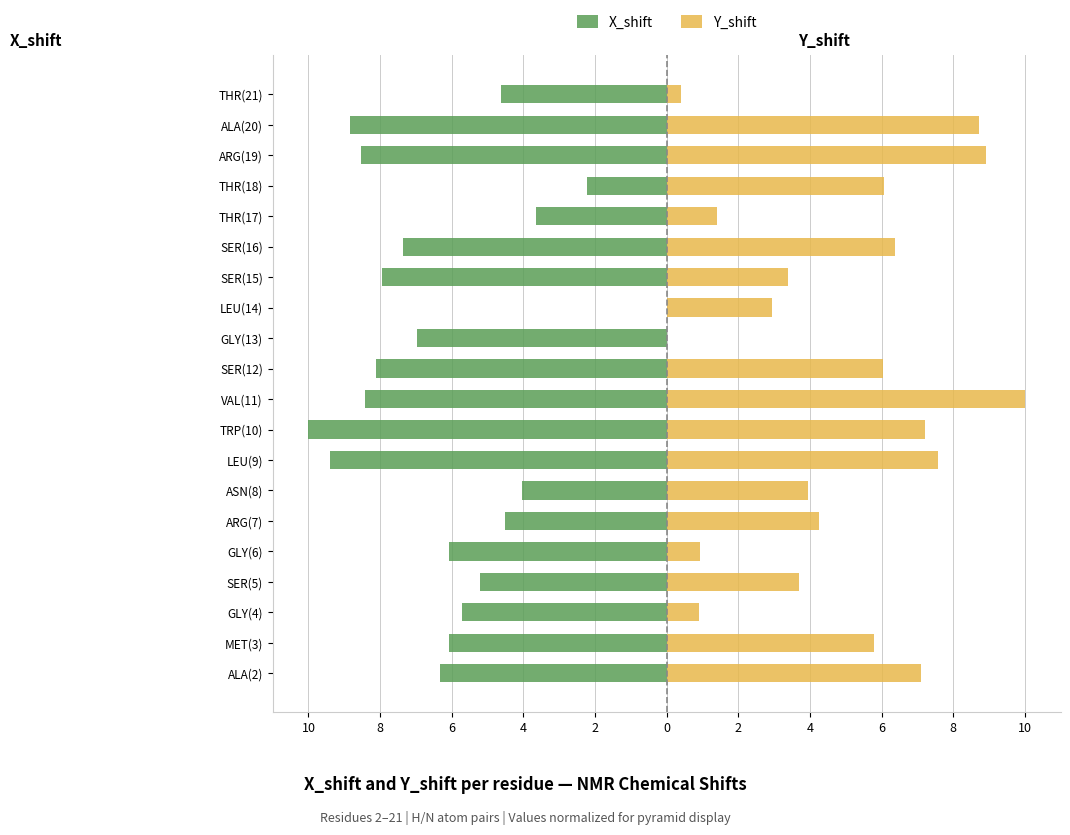

Between MET(3) and ALA(20), which is larger?

MET(3)